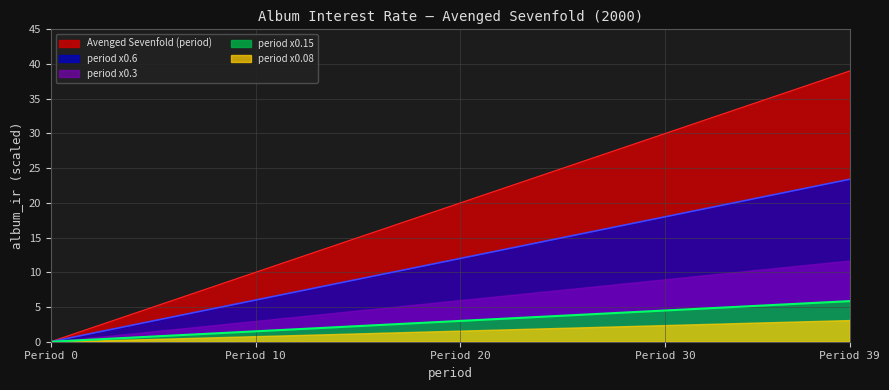

What is the difference between the second highest and minimum values?

38